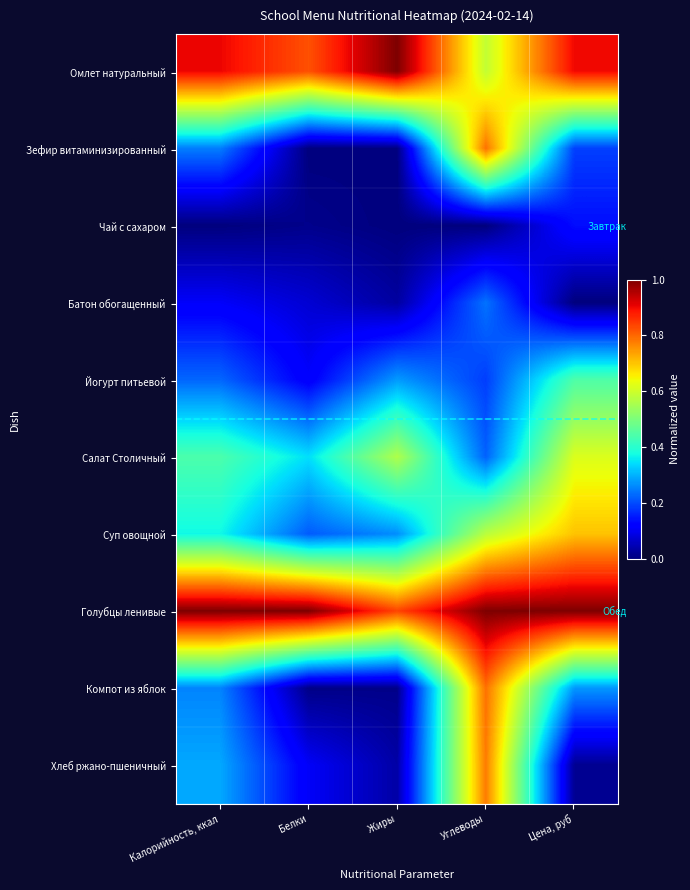

Reading left to right, what are all the values shown in this chart?

Омлет натуральный: Калорийность, ккал=0.9	Белки=0.8	Жиры=1.0	Углеводы=0.6	Цена, руб=0.9
Зефир витаминизированный: Калорийность, ккал=0.2	Белки=0.0	Жиры=0.0	Углеводы=0.8	Цена, руб=0.2
Чай с сахаром: Калорийность, ккал=0.0	Белки=0.0	Жиры=0.0	Углеводы=0.0	Цена, руб=0.1
Батон обогащенный: Калорийность, ккал=0.1	Белки=0.1	Жиры=0.0	Углеводы=0.2	Цена, руб=0.0
Йогурт питьевой: Калорийность, ккал=0.2	Белки=0.1	Жиры=0.3	Углеводы=0.2	Цена, руб=0.4
Салат Столичный: Калорийность, ккал=0.4	Белки=0.3	Жиры=0.6	Углеводы=0.2	Цена, руб=0.6
Суп овощной: Калорийность, ккал=0.4	Белки=0.2	Жиры=0.3	Углеводы=0.6	Цена, руб=0.7
Голубцы ленивые: Калорийность, ккал=1.0	Белки=1.0	Жиры=0.8	Углеводы=1.0	Цена, руб=1.0
Компот из яблок: Калорийность, ккал=0.3	Белки=0.0	Жиры=0.0	Углеводы=0.8	Цена, руб=0.3
Хлеб ржано-пшеничный: Калорийность, ккал=0.3	Белки=0.1	Жиры=0.0	Углеводы=0.8	Цена, руб=0.0